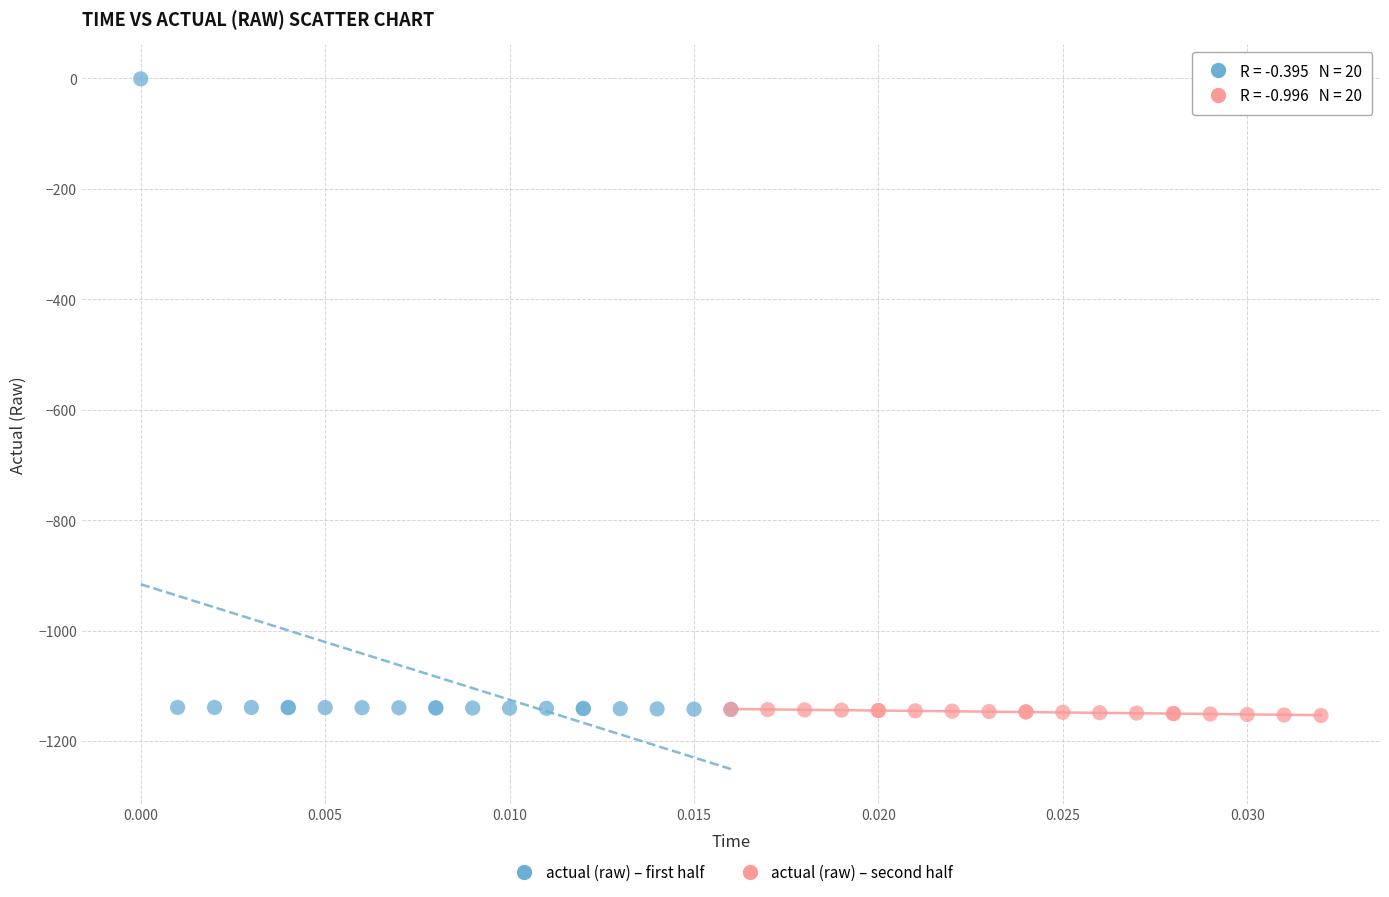

Which series reaches the maximum Y coordinate?

actual (raw) – first half